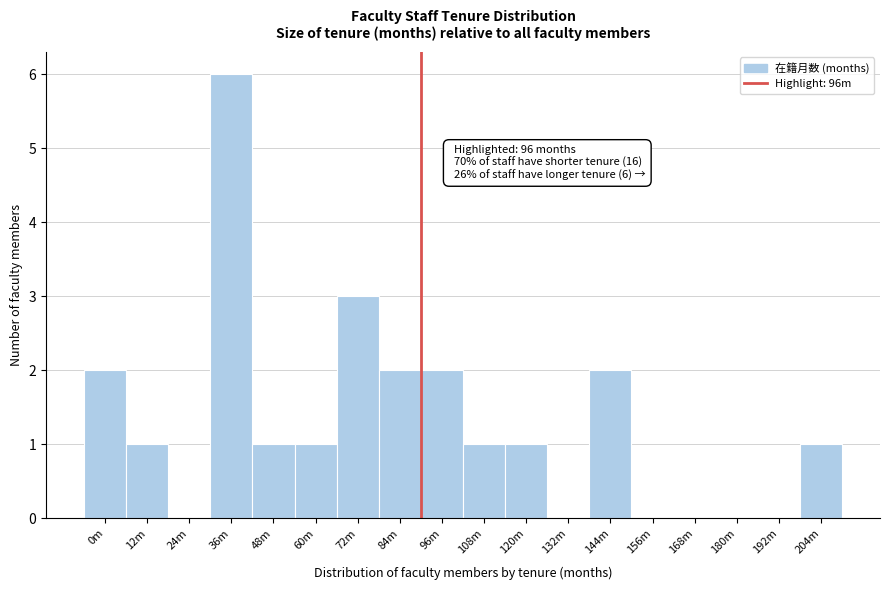

Reading left to right, extract all data points from this chart.

0m=2	12m=1	24m=0	36m=6	48m=1	60m=1	72m=3	84m=2	96m=2	108m=1	120m=1	132m=0	144m=2	156m=0	168m=0	180m=0	192m=0	204m=1